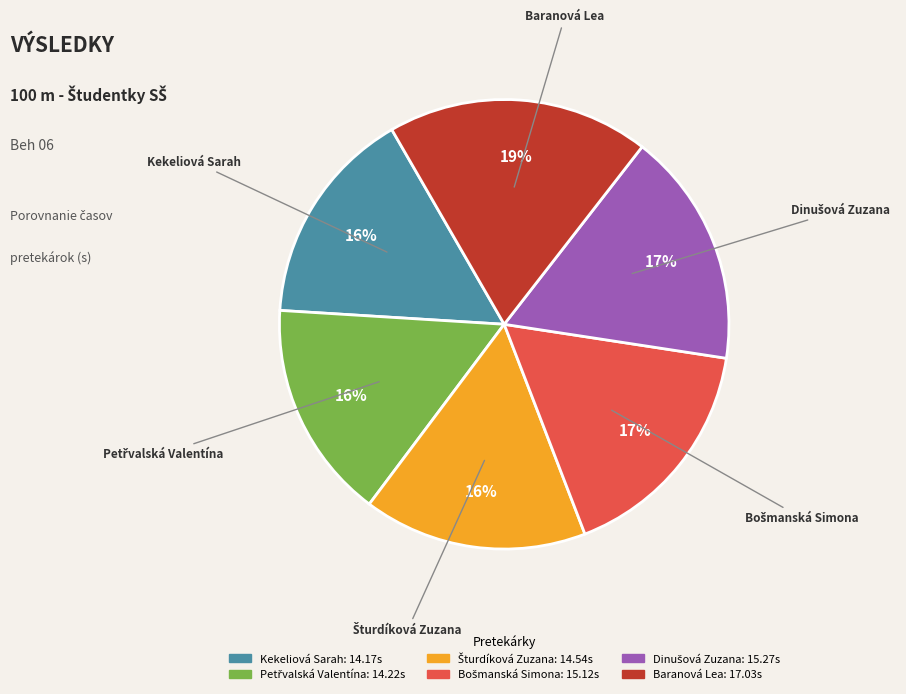

Count the number of slices in the pie.

6